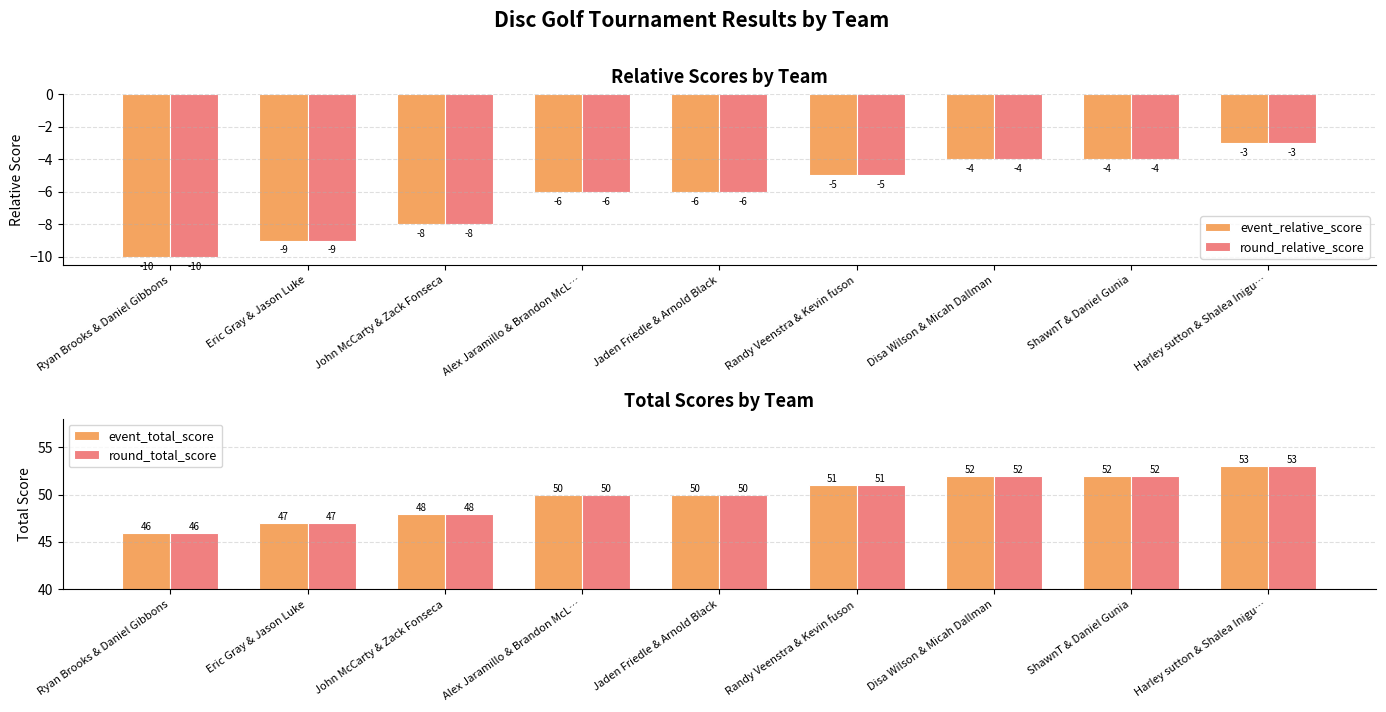

Is it true that round_total_score equals 77 at Harley sutton & Shalea Inigu…?

False